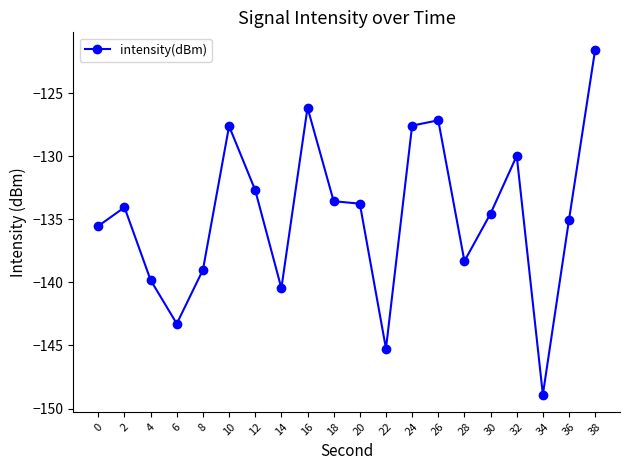

What is the change in value from 20 to 36?

-1.3